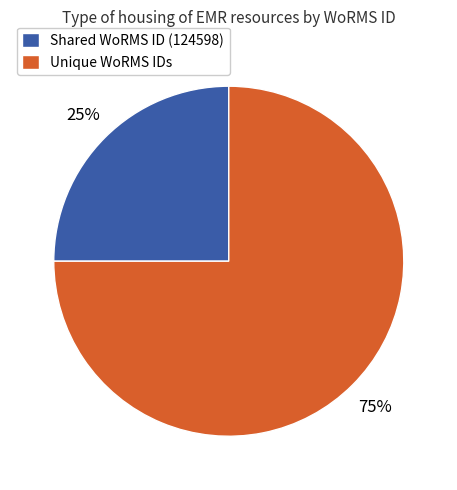

Does any single category account for the majority?

Yes